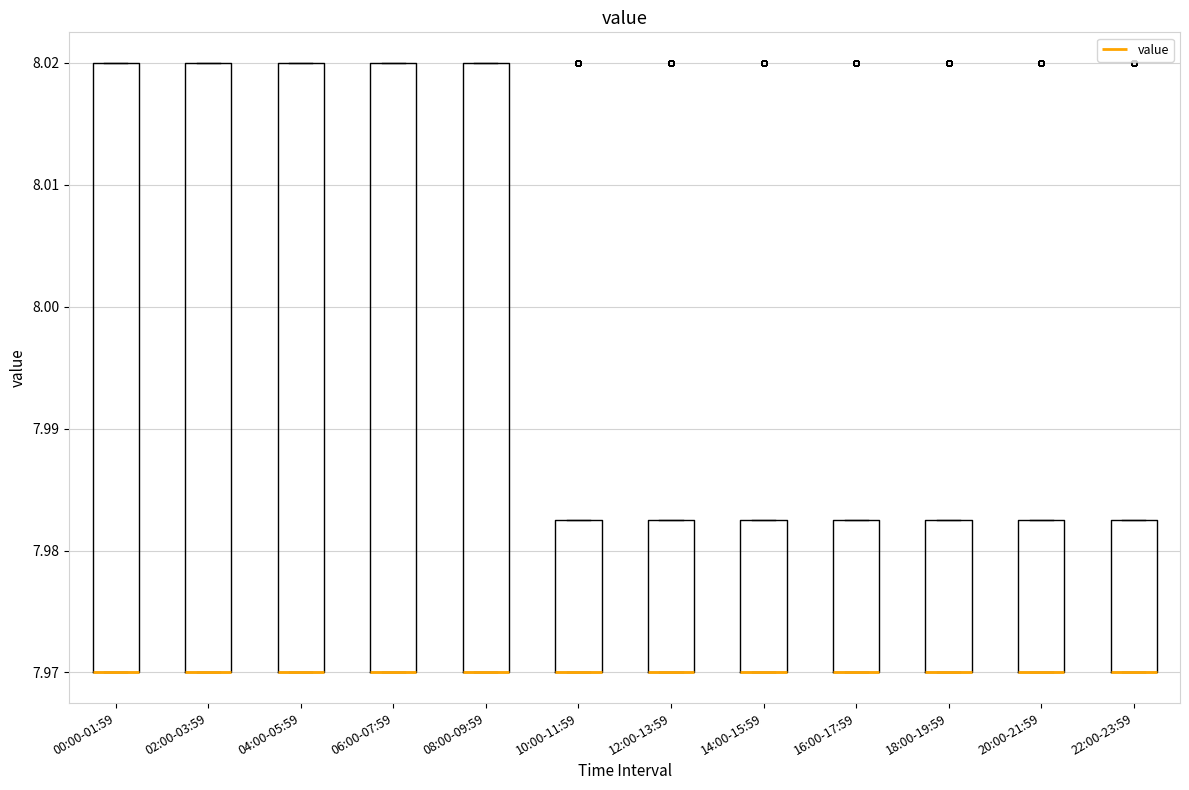

Where is the lower edge of the box for 14:00-15:59 on the y-axis? The values are not printed on the chart, so give them approximately, as read against the axis.

7.970